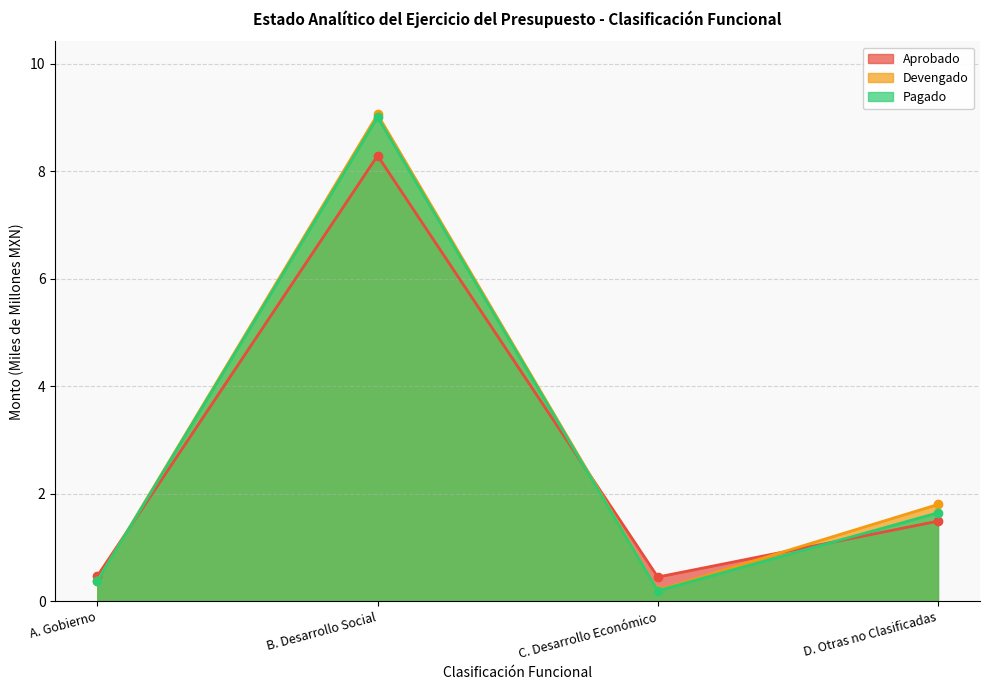

Which series has the widest spread of values?

Devengado